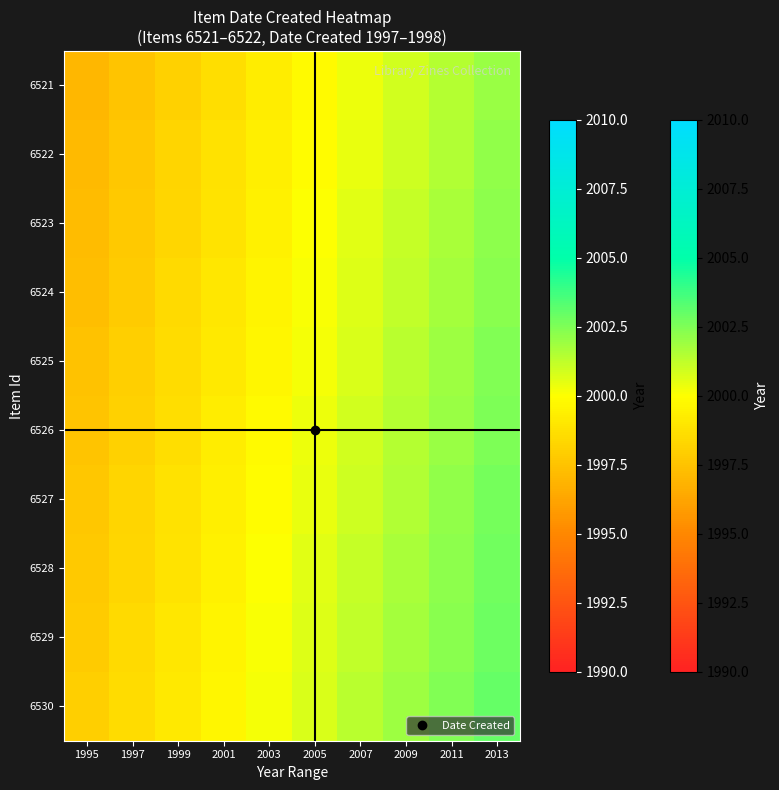

What is the total value across all series at 1995?

19975.0